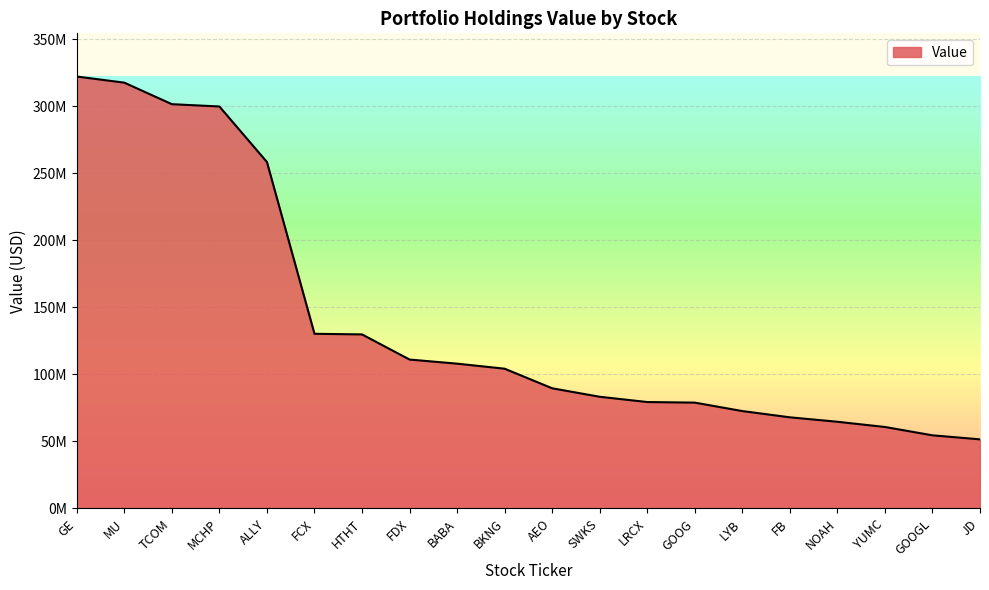

What is the label of the 11th point from the left?

AEO